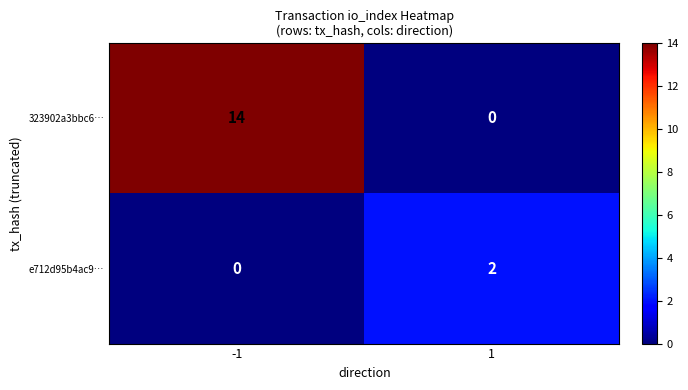

Which category has the highest value across all series?

-1